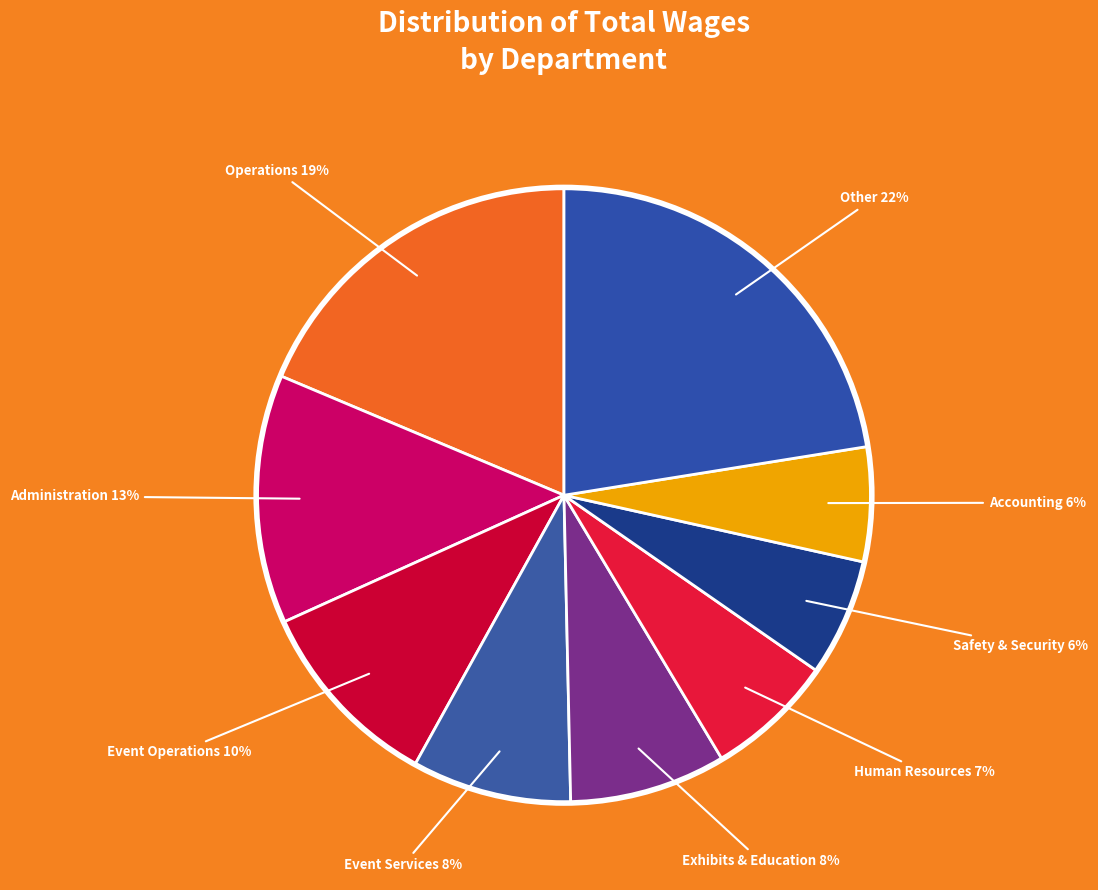

What percentage is the Safety & Security slice, to the nearest percent?

6%